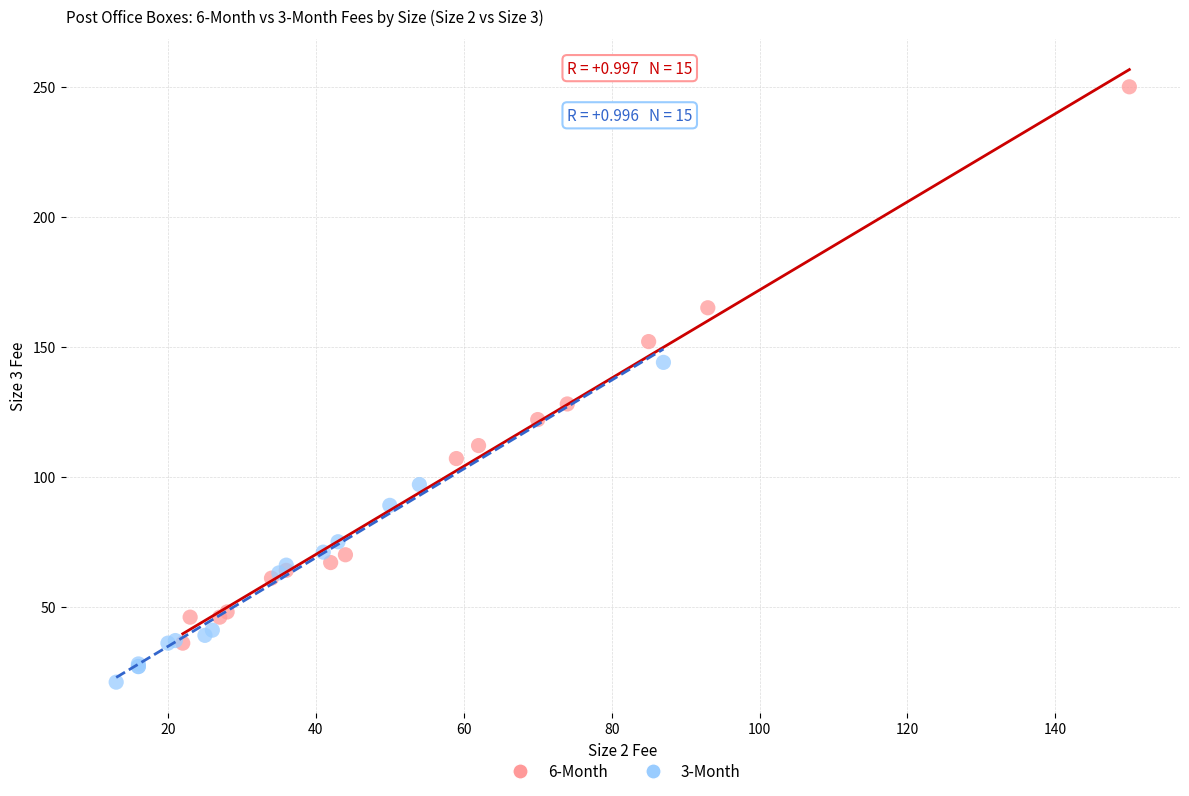

Which series reaches the maximum Y coordinate?

6-Month